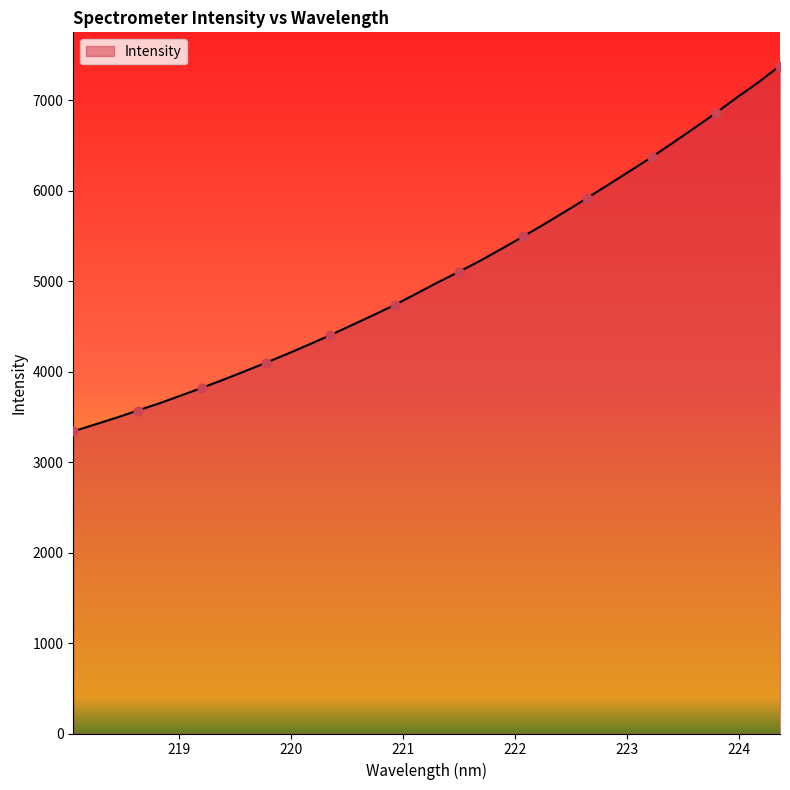

What is the greatest value displayed?

7379.3